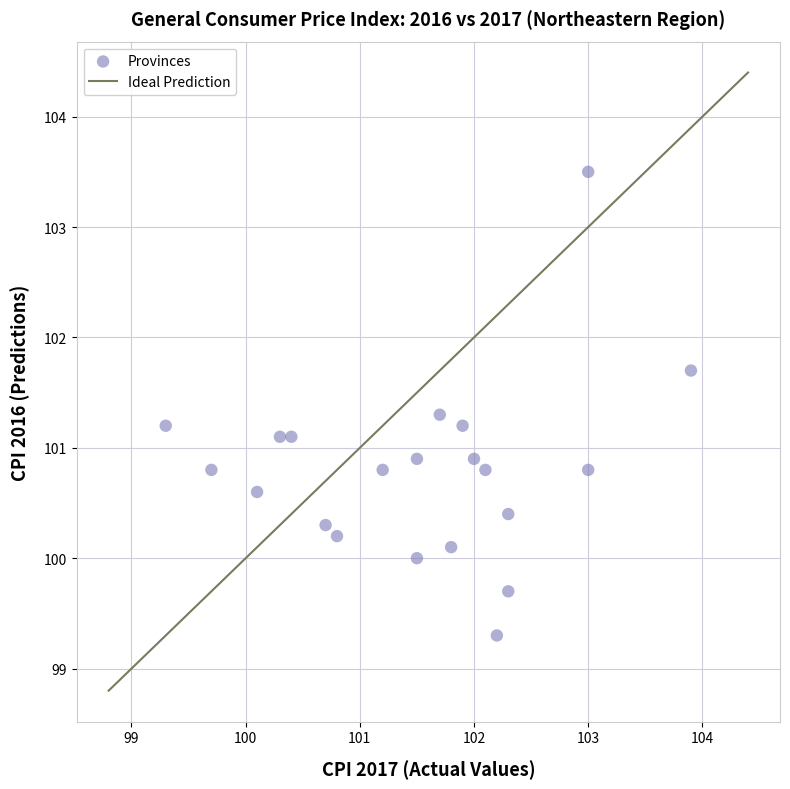

What is the range of X values (max minus min)?

4.6